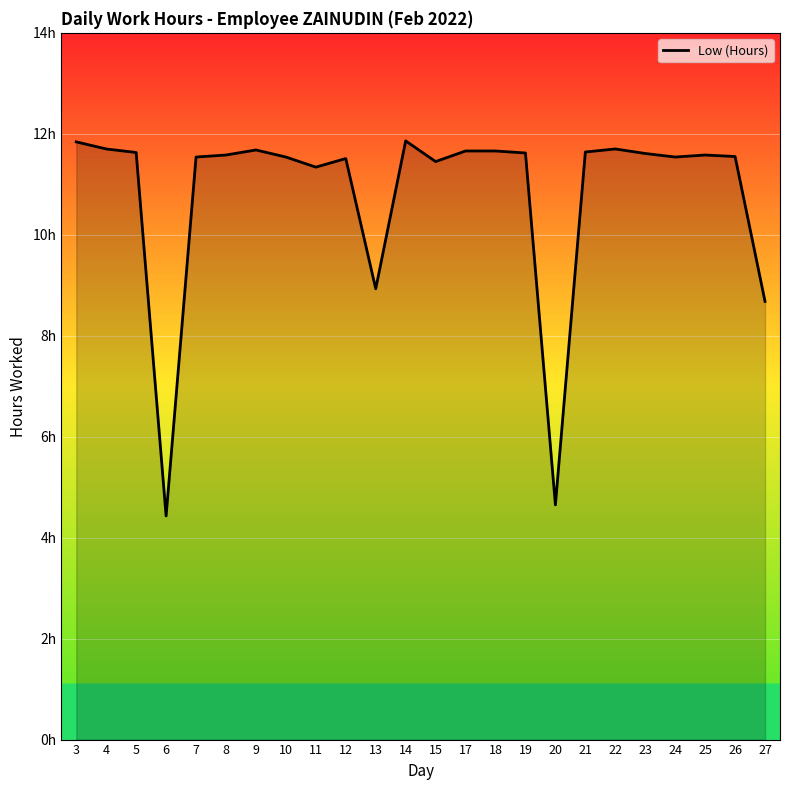

Is it true that the value at 25 is 11.6?

True